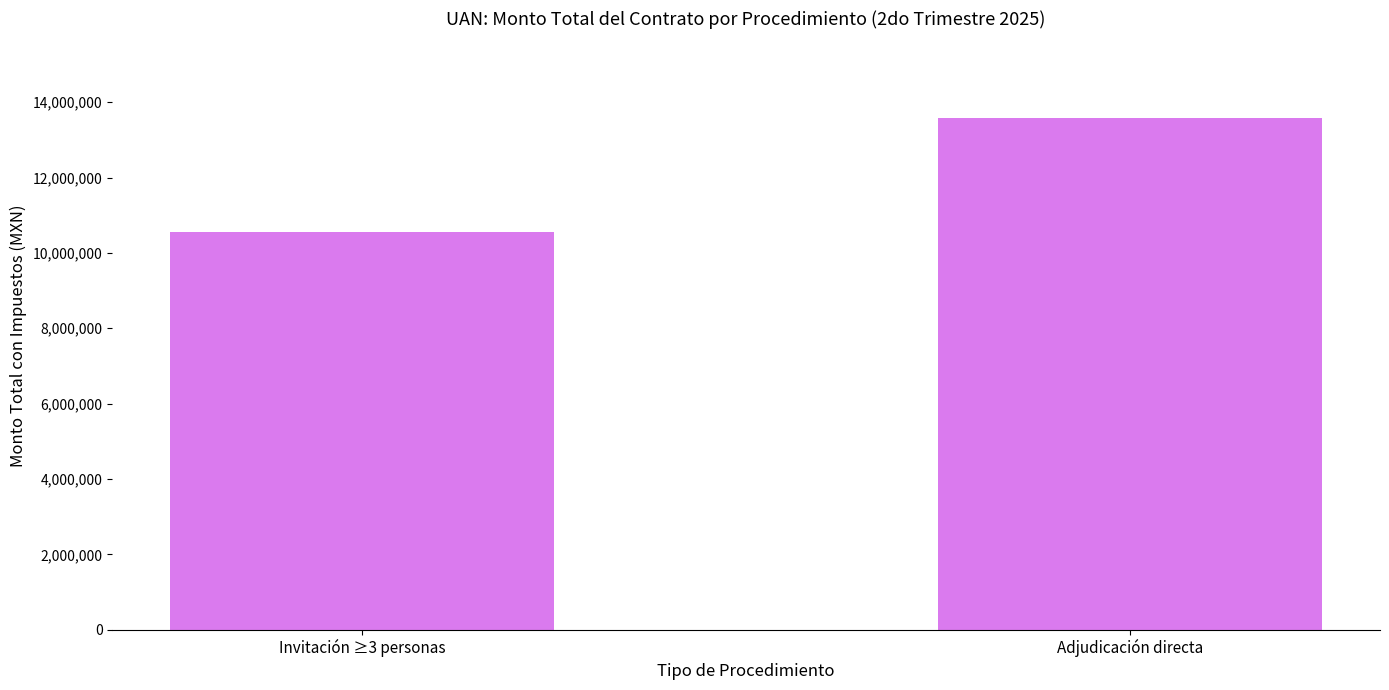

How many values are below 13579258?

1